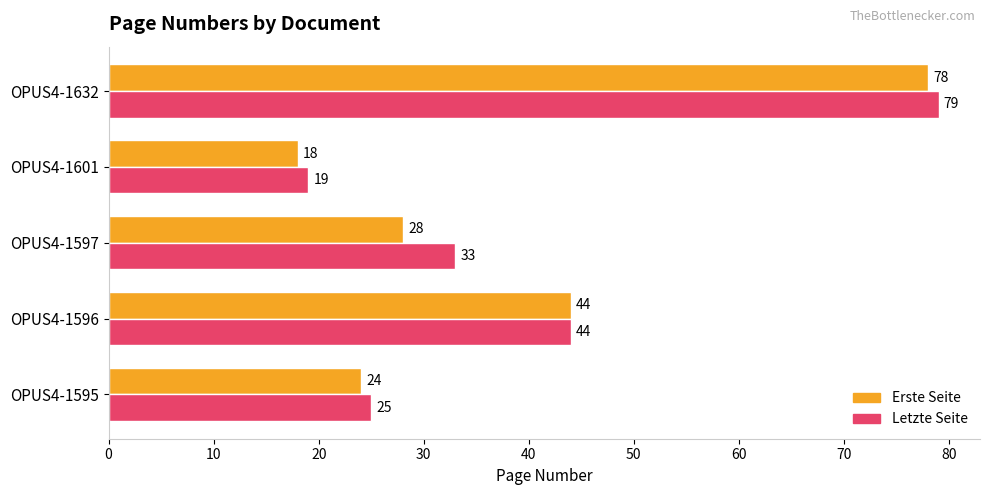

At which category is the sum across all series the highest?

OPUS4-1632